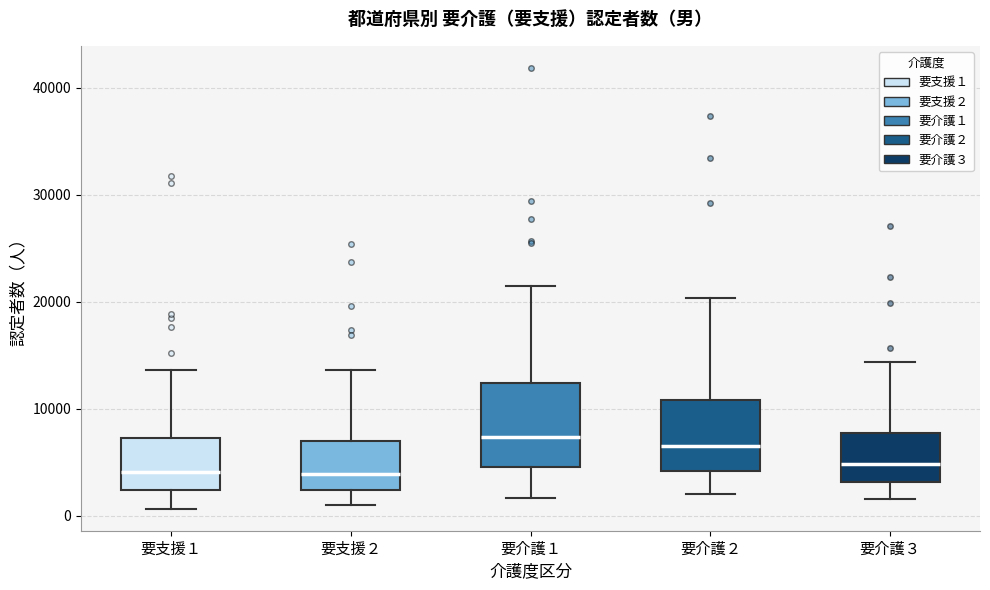

Reading left to right, transcribe this box plot: for each box, give where its median line is, the range the box spans, and where its two whiskers end, as read against the y-axis. The values are not printed on the chart, so give them approximately, as read against the axis.

要支援１: median 4000, box 2000 to 7000, whiskers 1000 to 14000
要支援２: median 4000, box 2000 to 7000, whiskers 1000 to 14000
要介護１: median 7000, box 5000 to 12000, whiskers 2000 to 21000
要介護２: median 6000, box 4000 to 11000, whiskers 2000 to 20000
要介護３: median 5000, box 3000 to 8000, whiskers 2000 to 14000